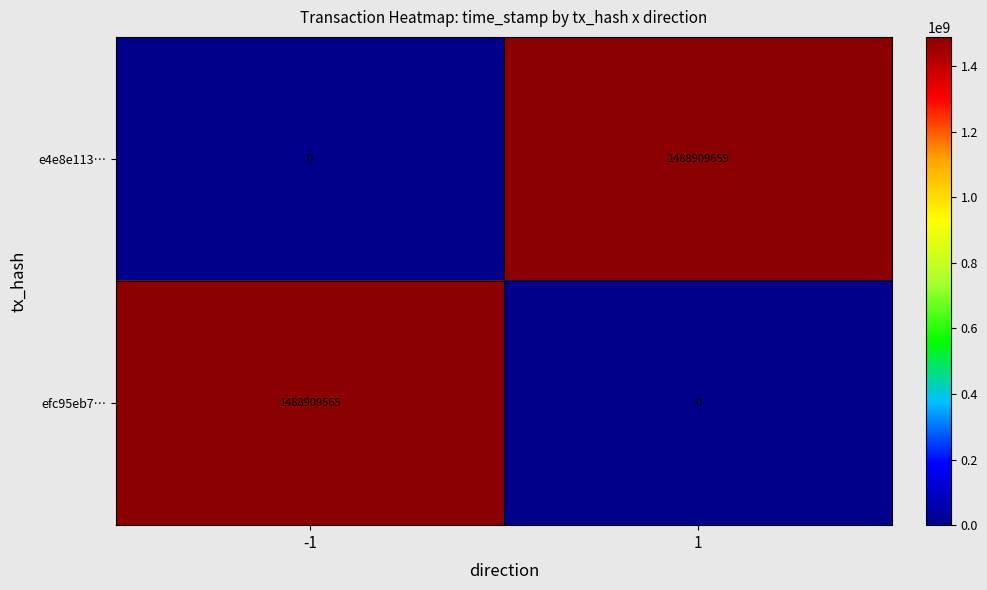

What is the difference between the maximum and minimum values in the efc95eb7… series?

1488909565